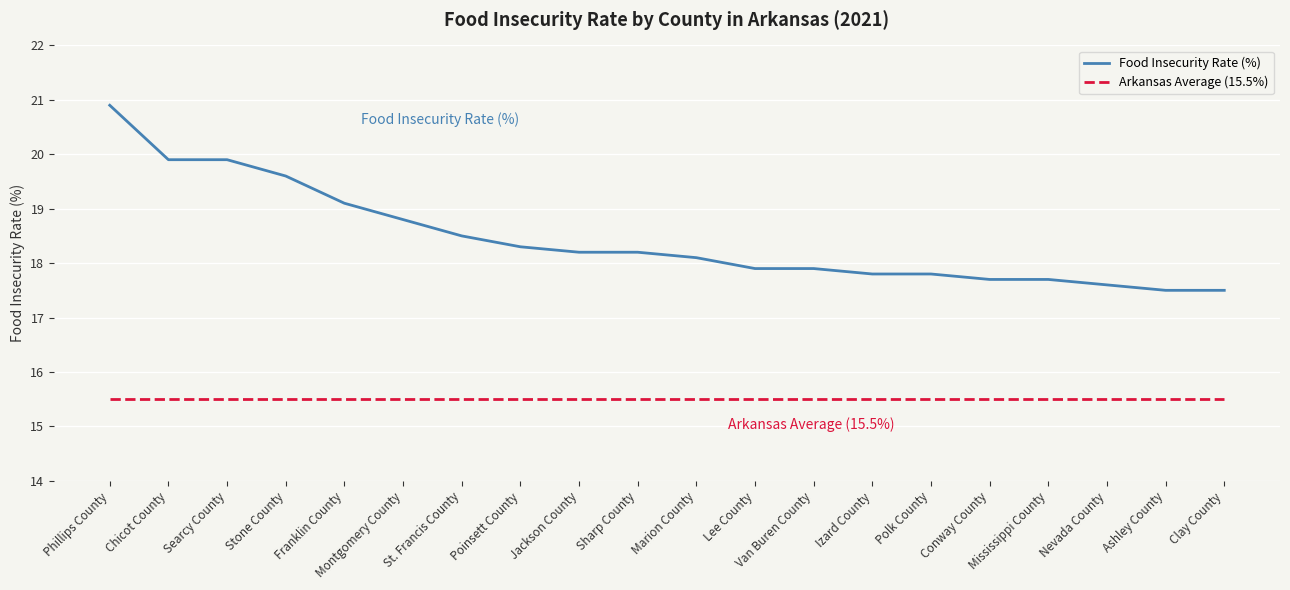

What is the approximate value of Arkansas Average (15.5%) at Montgomery County?

15.5